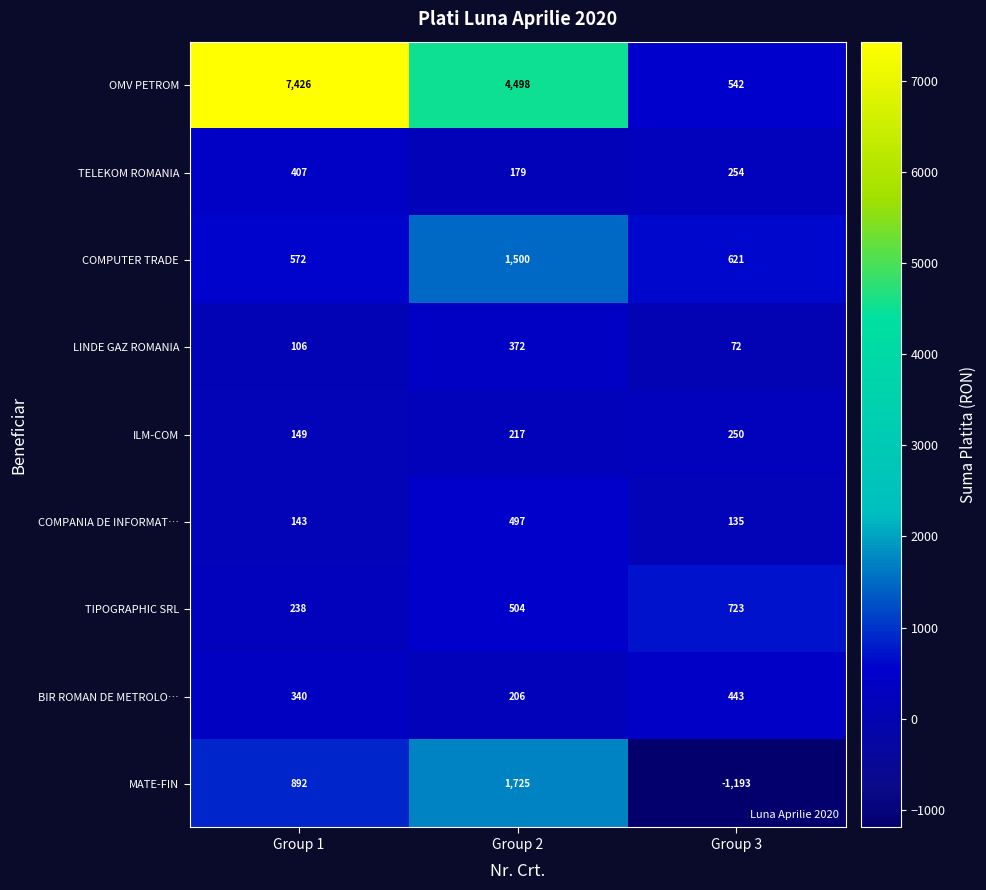

What is the sum of all ILM-COM values?

616